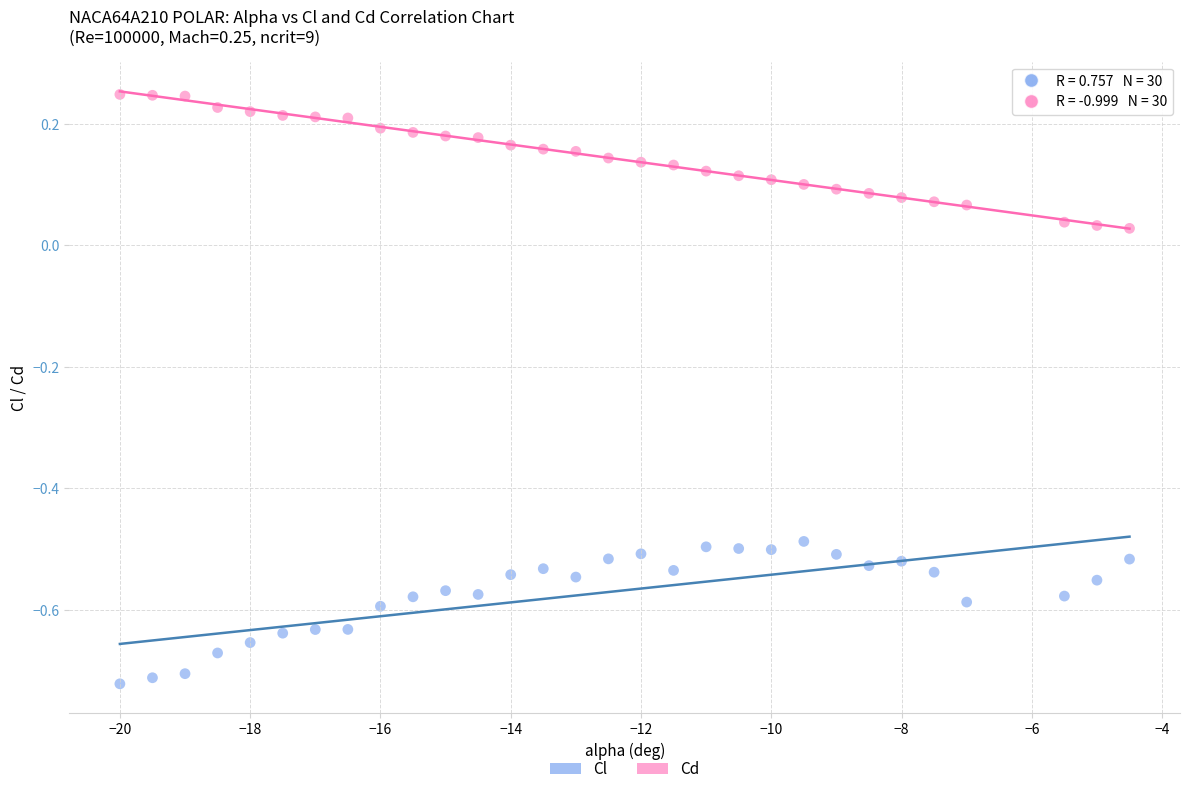

Across all data points, what is the range of Y values (max minus min)?

1.0